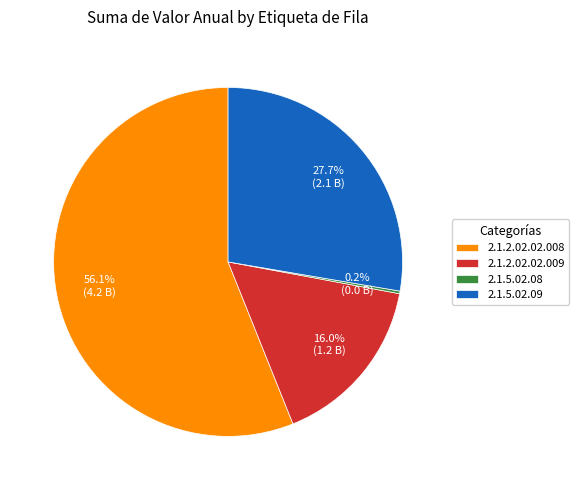

Do 2.1.2.02.02.008 and 2.1.2.02.02.009 together represent more than half of the pie?

Yes